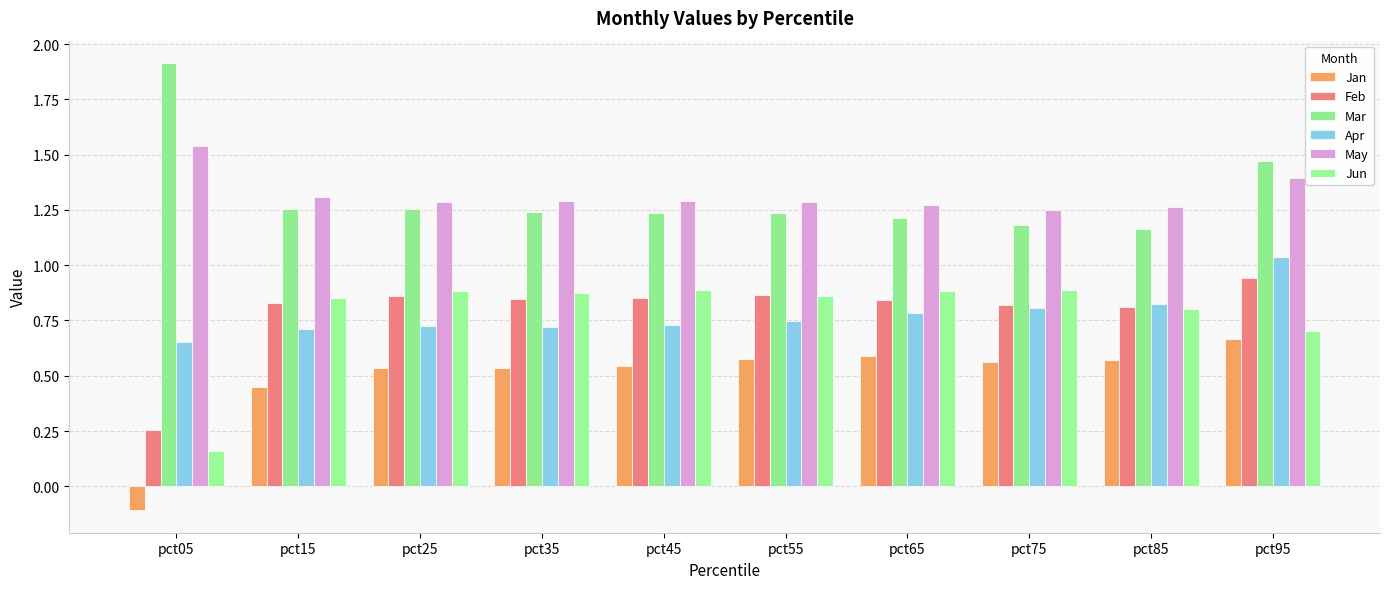

How many bars are there in each group?

6